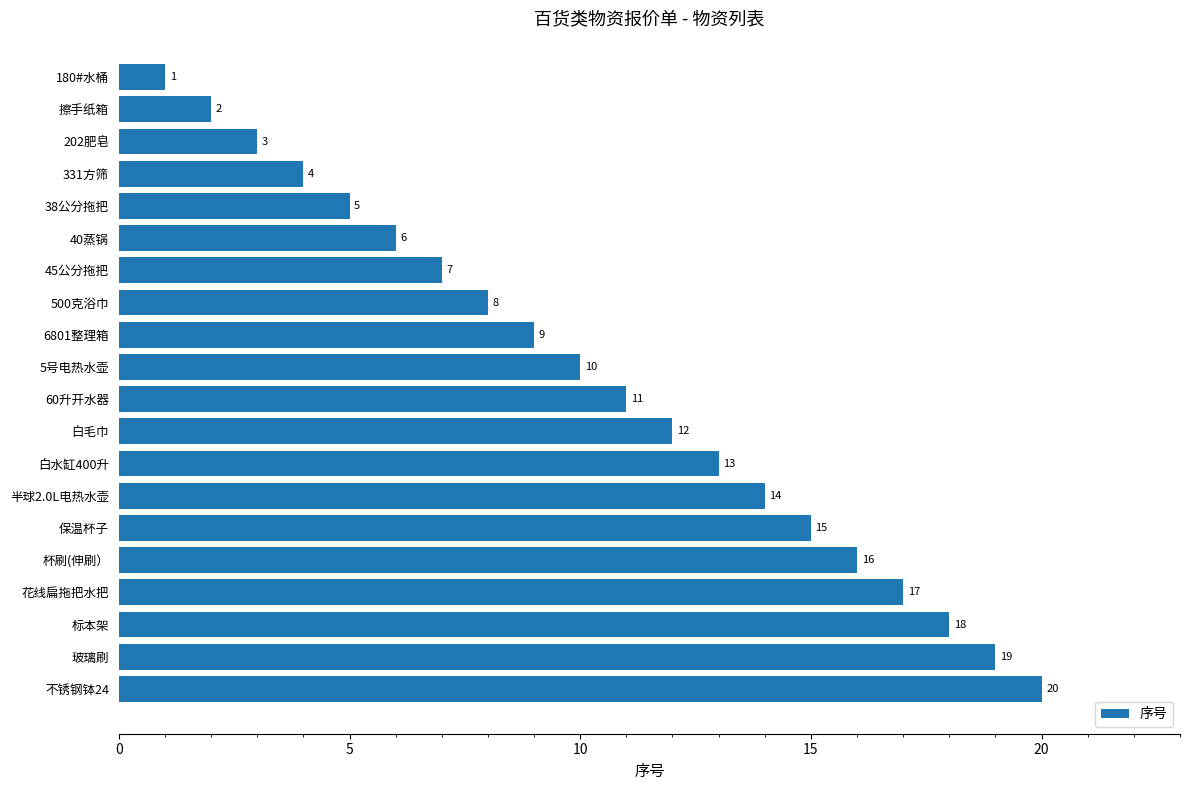

True or false: the data shows 28 at 杯刷(伸刷）.

False